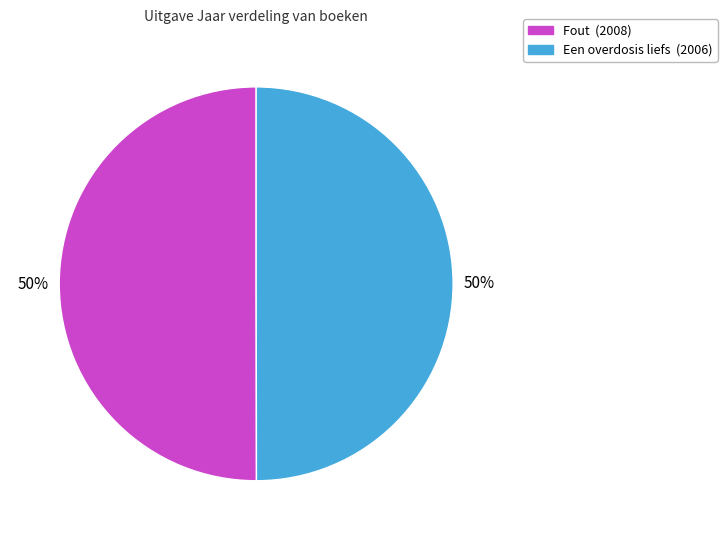

True or false: Een overdosis liefs accounts for 41% of the total.

False